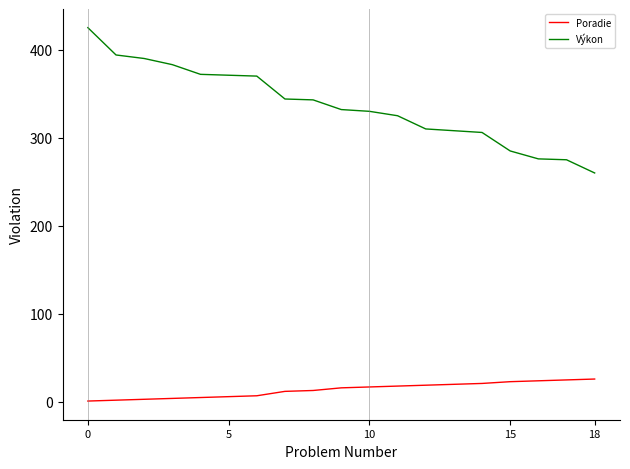

What is the lowest value of the Výkon series?

260